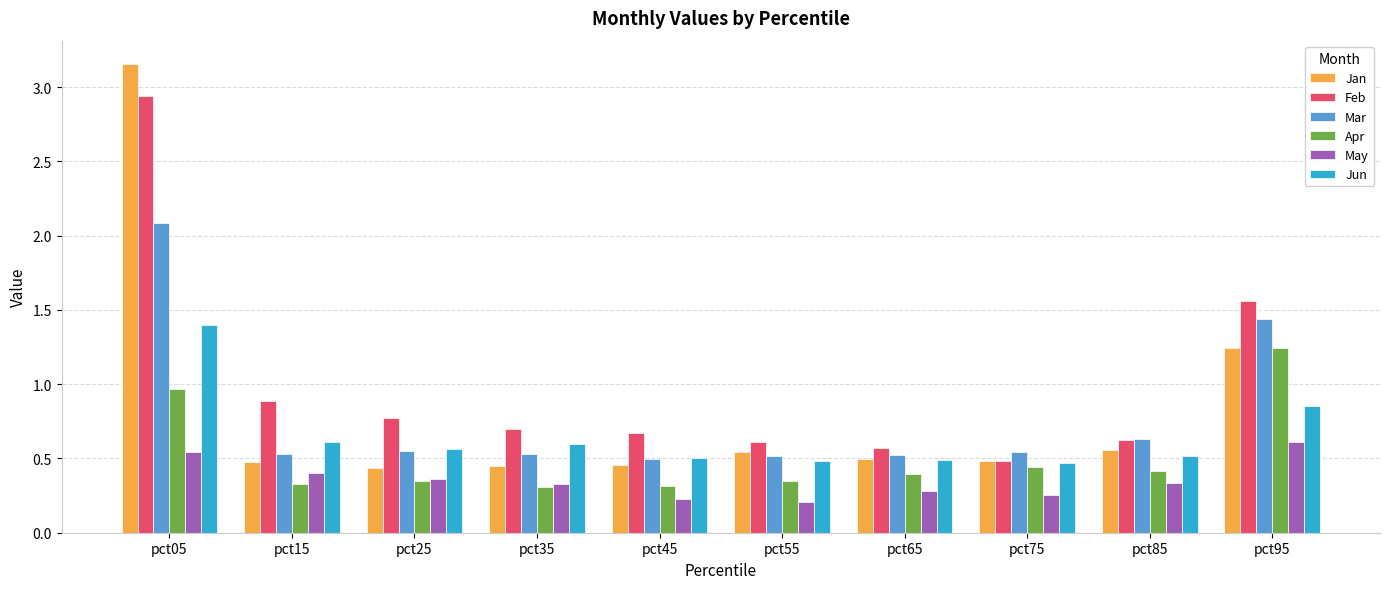

True or false: Mar has a value of 0.3 at pct15.

False